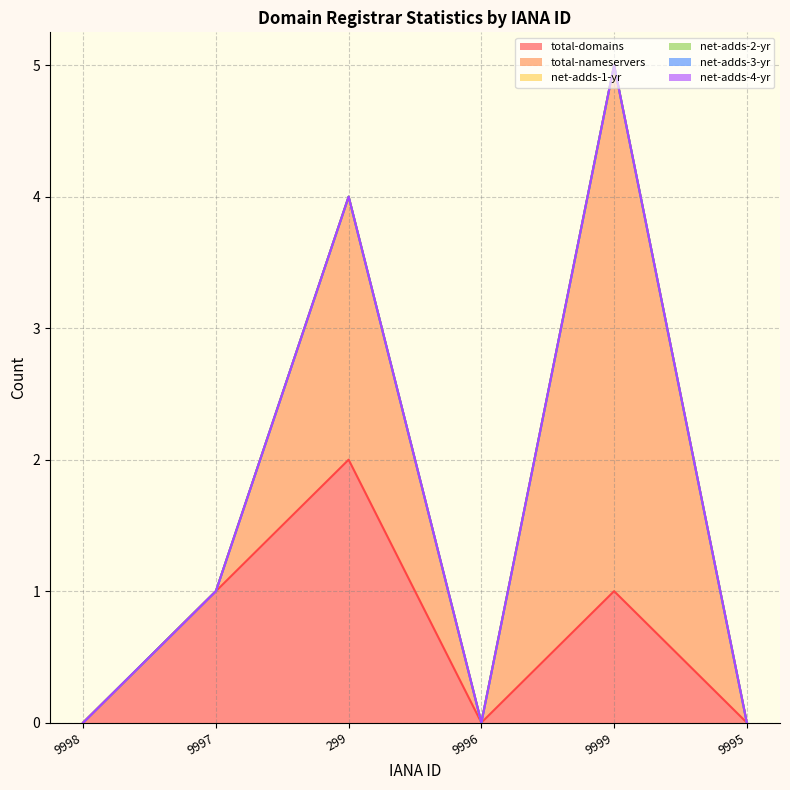

Does the chart have visible grid lines?

Yes